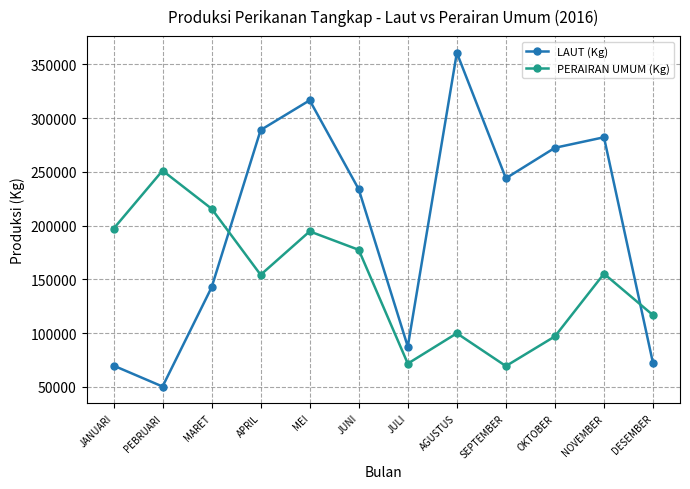

What is the difference between the PERAIRAN UMUM (Kg) values at AGUSTUS and DESEMBER?

16838.4